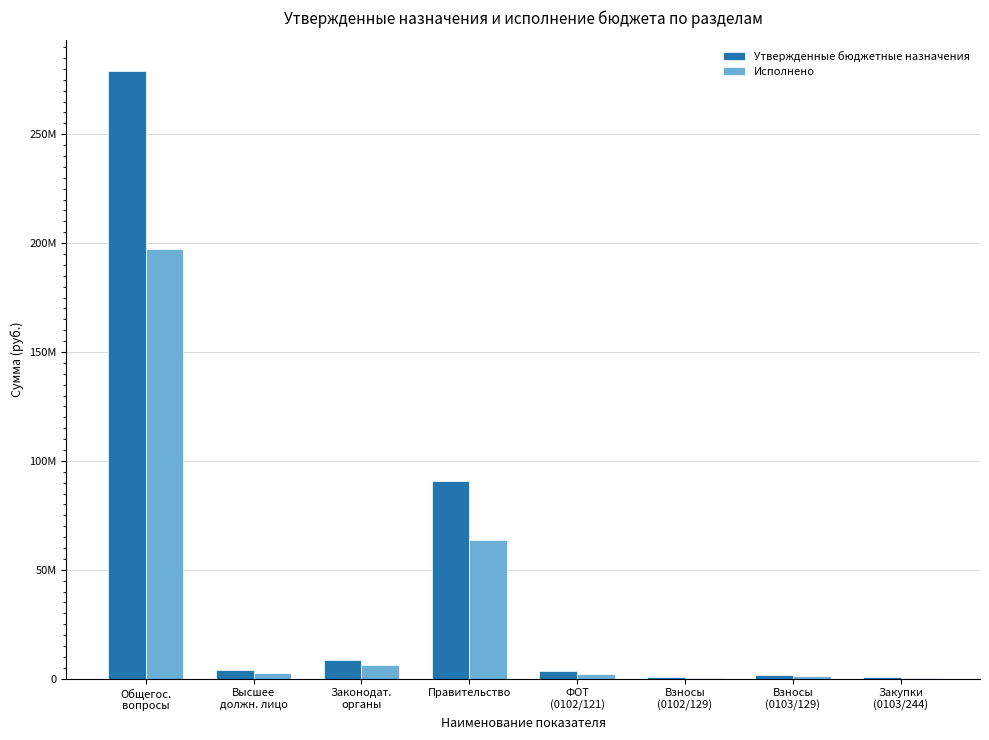

What is the difference between the maximum and second lowest values in the Утвержденные бюджетные назначения series?

278434590.0